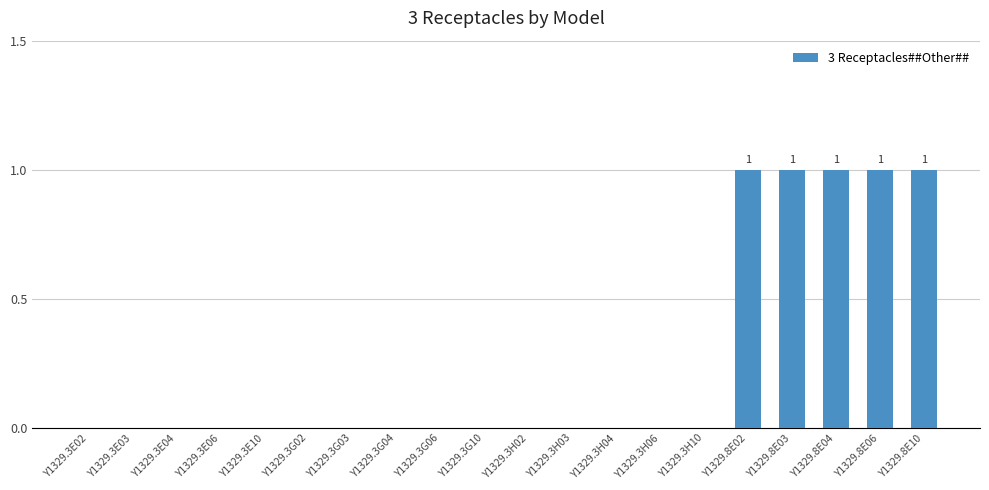

Reading left to right, what are all the values shown in this chart?

Y1329.3E02=0	Y1329.3E03=0	Y1329.3E04=0	Y1329.3E06=0	Y1329.3E10=0	Y1329.3G02=0	Y1329.3G03=0	Y1329.3G04=0	Y1329.3G06=0	Y1329.3G10=0	Y1329.3H02=0	Y1329.3H03=0	Y1329.3H04=0	Y1329.3H06=0	Y1329.3H10=0	Y1329.8E02=1	Y1329.8E03=1	Y1329.8E04=1	Y1329.8E06=1	Y1329.8E10=1